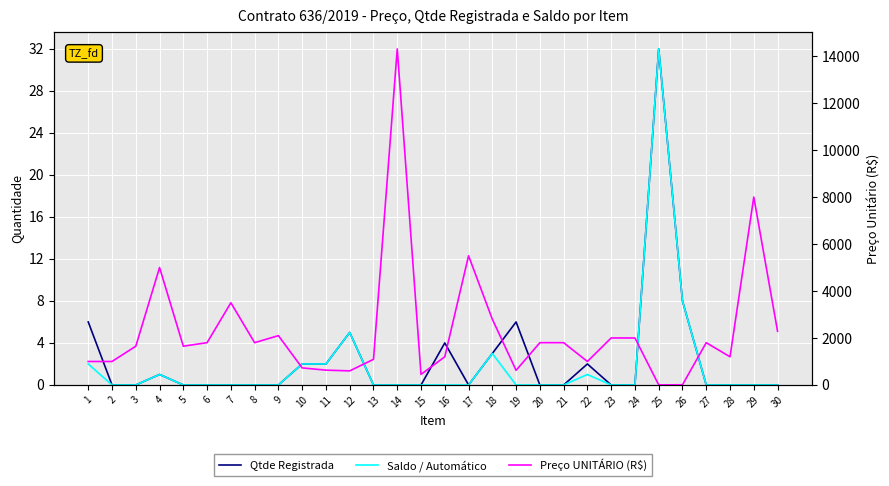

What is the value of the Preço UNITÁRIO (R$) point at the 22nd from the left?

1000.0